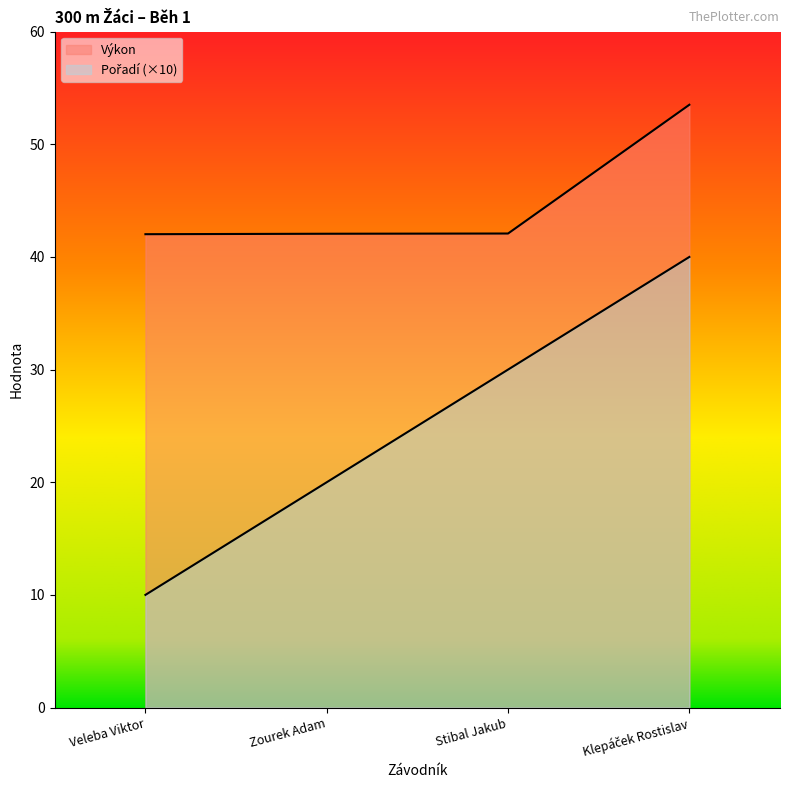

What is the value of the Pořadí point at the 2nd from the left?

20.0